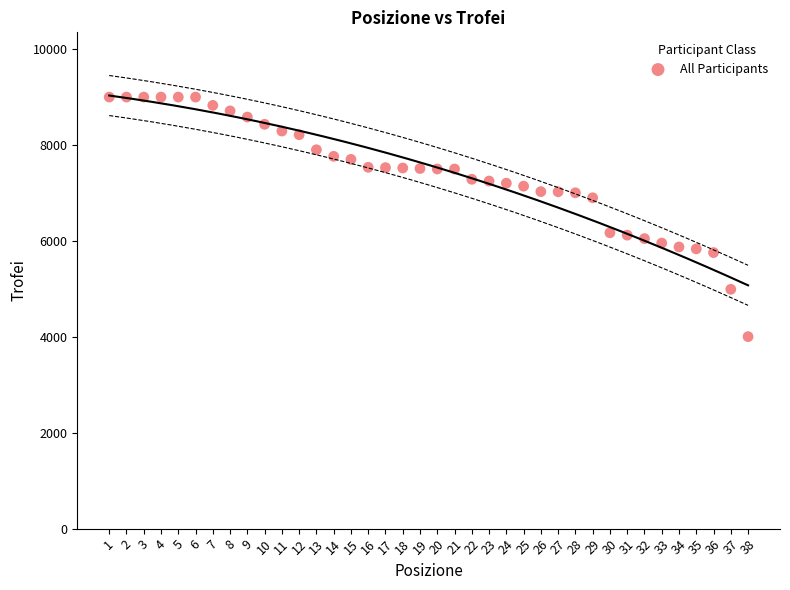

What is the range of Y values (max minus min)?

4996